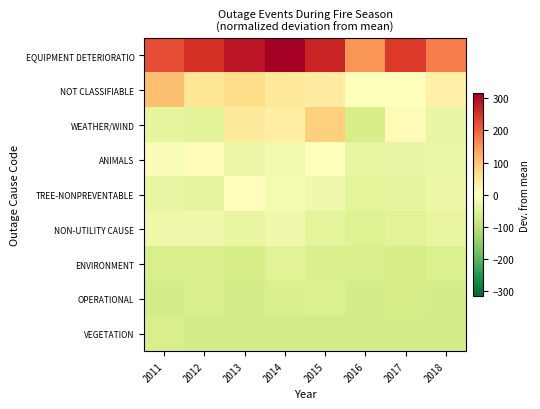

What is the total value across all series at 2011?

26.5